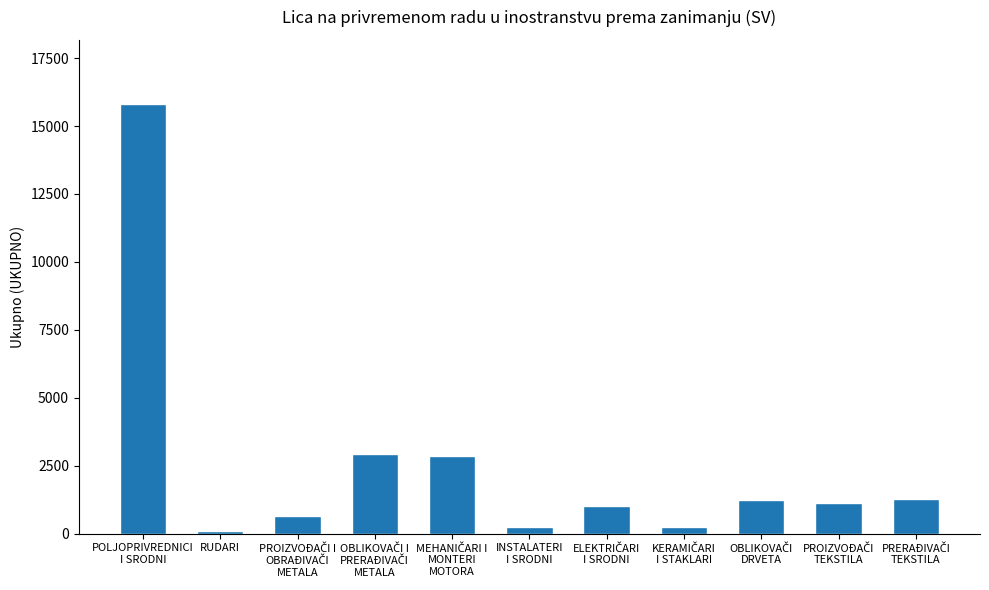

What is the difference between the maximum and minimum values?

15718